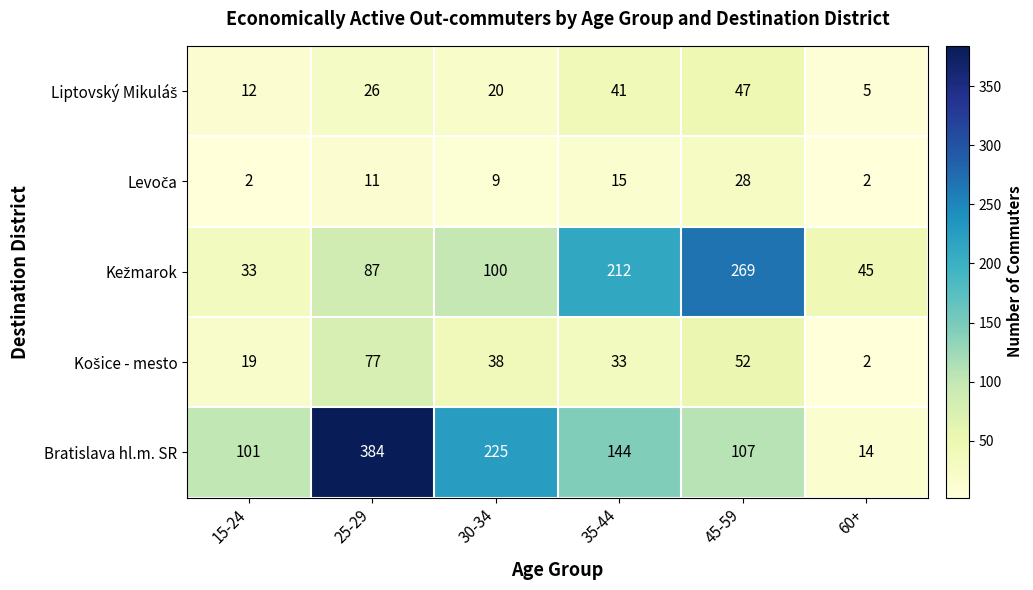

How many distinct data groups are displayed?

5